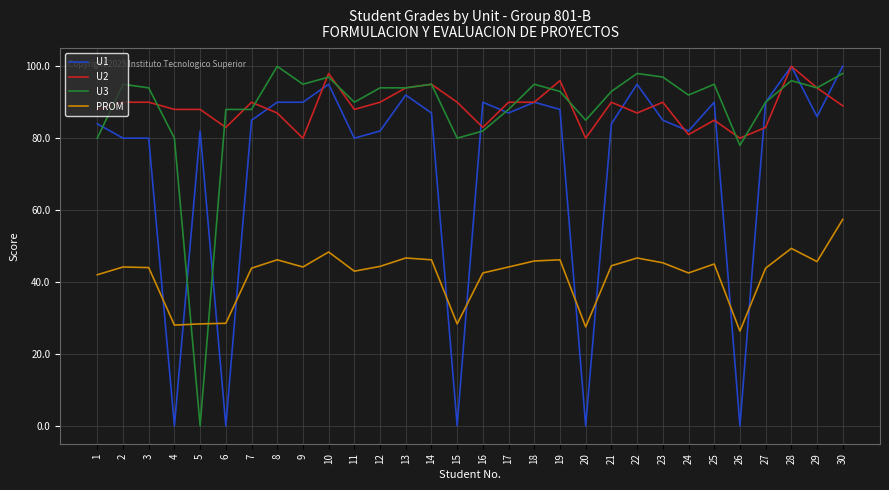

What is the difference between the U2 values at 7 and 28?

10.0